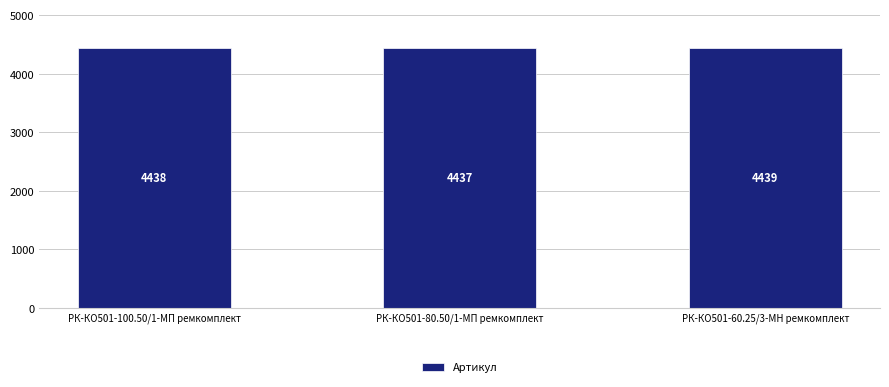

How many data points does each series have?

3